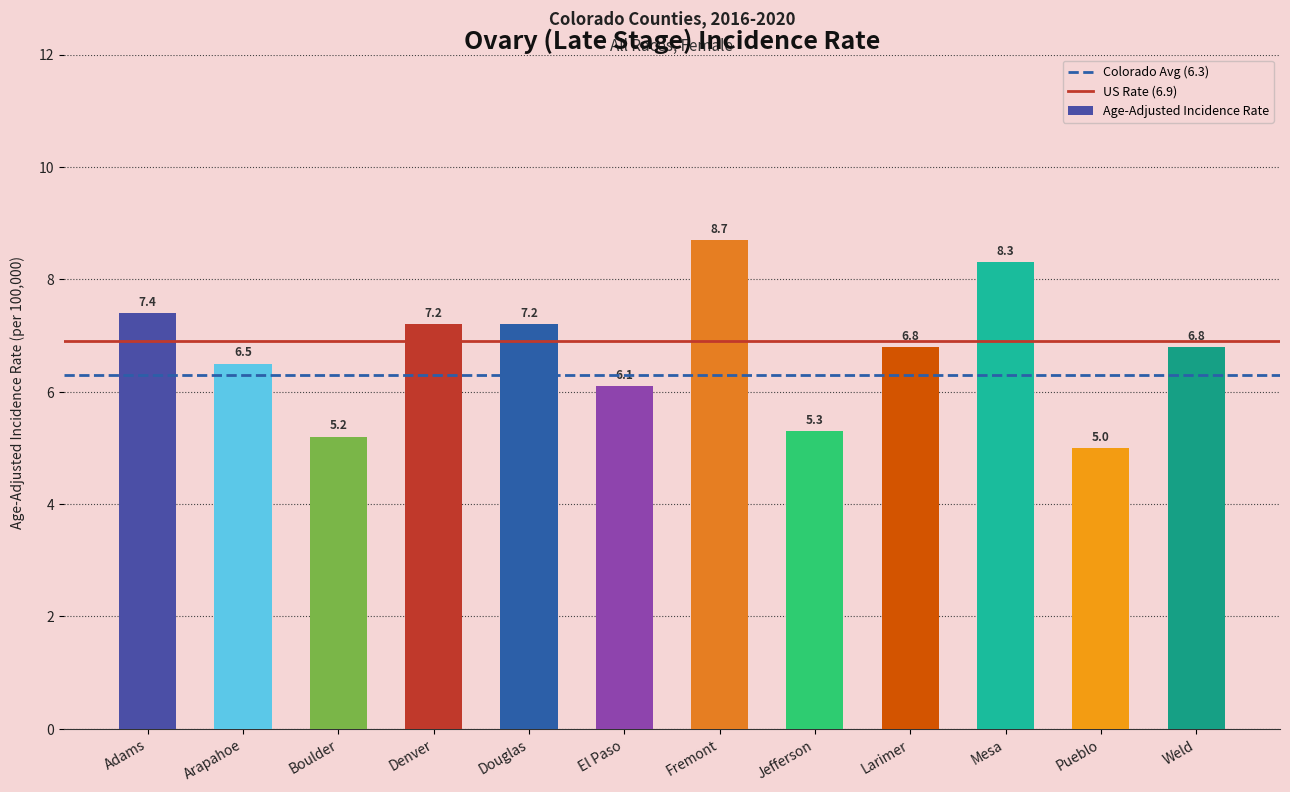

The value at Boulder is 3.1. True or false?

False